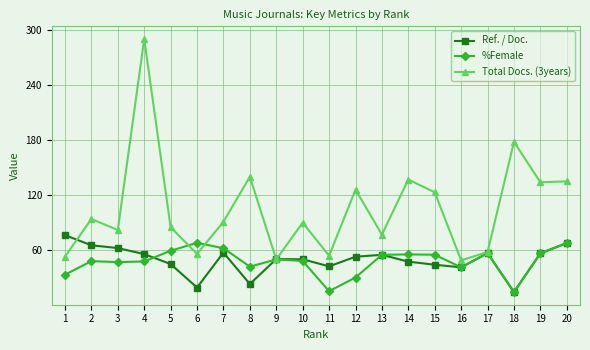

Is it true that Ref. / Doc. equals 42.4 at 11?

True